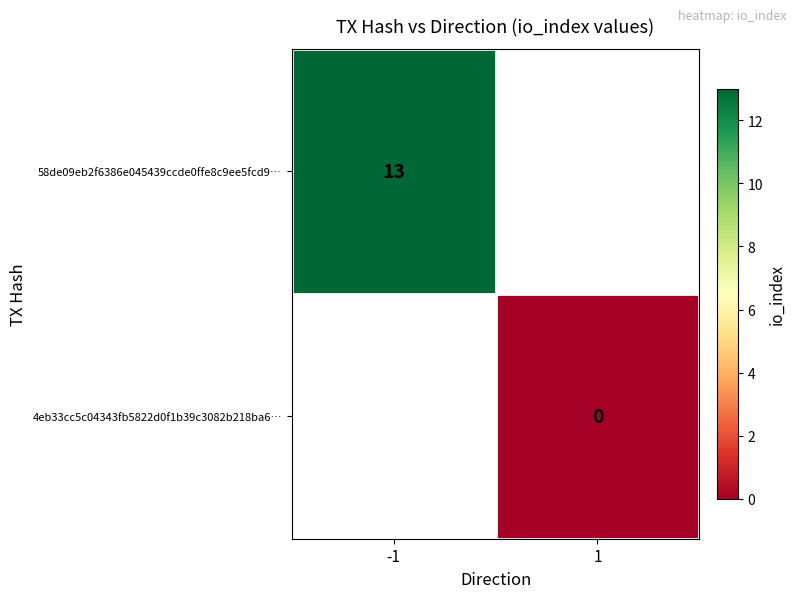

True or false: 58de09eb2f6386e045439ccde0ffe8c9ee5fcd9… has a value of 18 at -1.

False